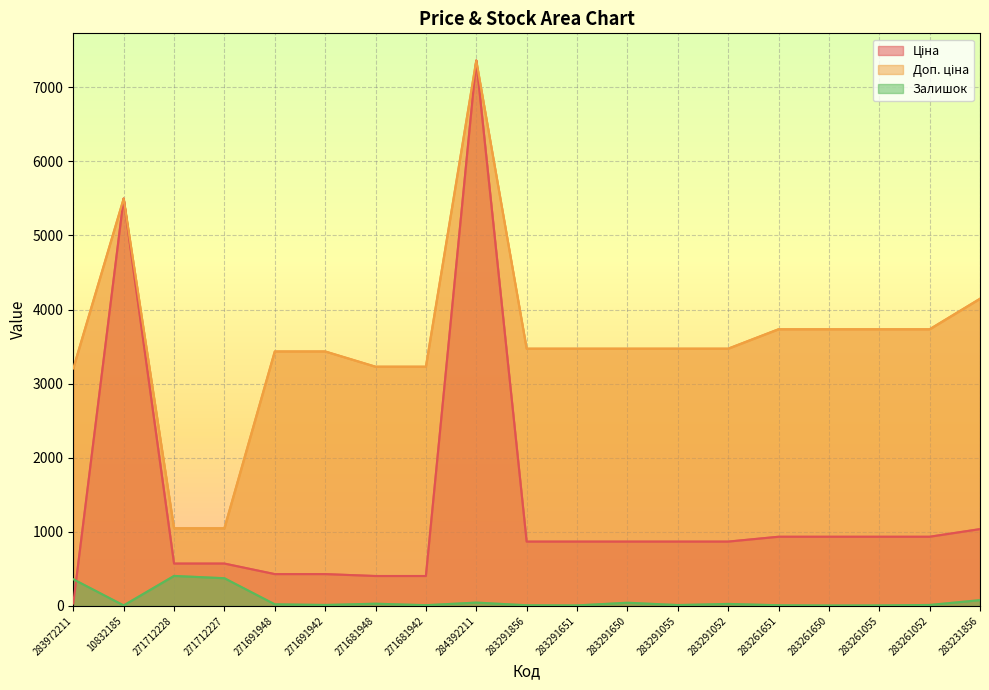

How many lines are shown in the chart?

3